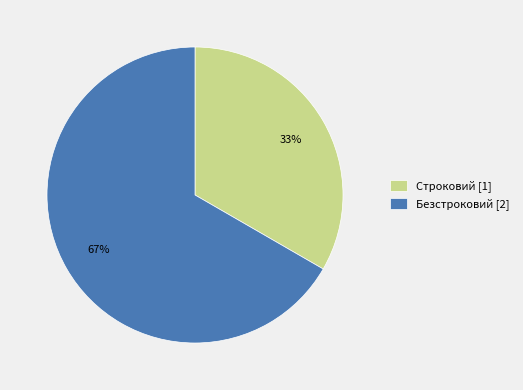

Which slice is the smallest?

Строковий